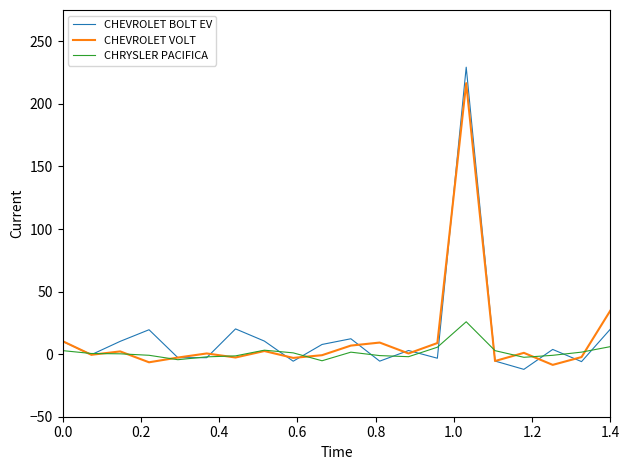

What is the minimum value for CHEVROLET VOLT?

-8.6